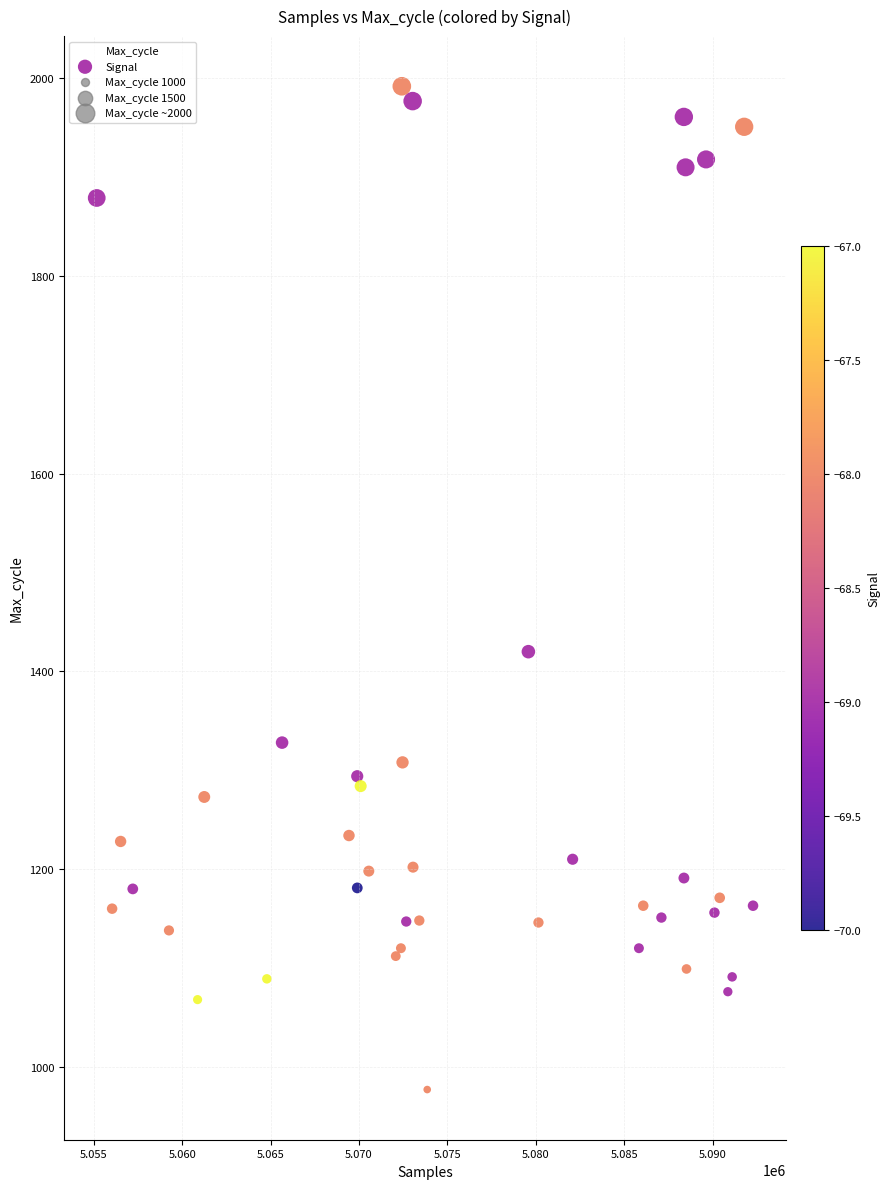

What Y value in the scatter plot is closest to 1484?

1420